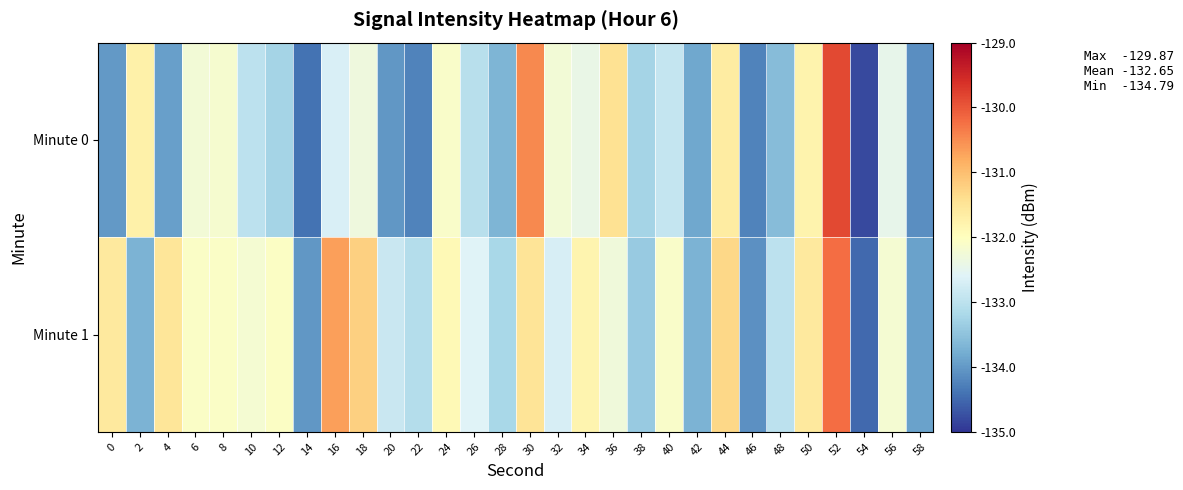

Which series has the widest spread of values?

Minute 0